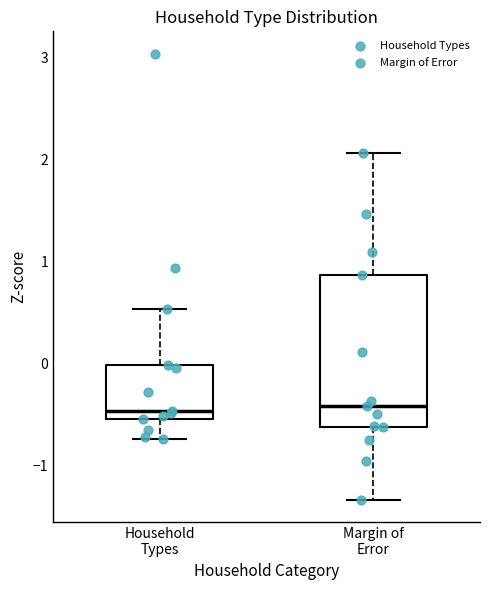

Where is the upper edge of the box for Margin of Error on the y-axis? The values are not printed on the chart, so give them approximately, as read against the axis.

0.9